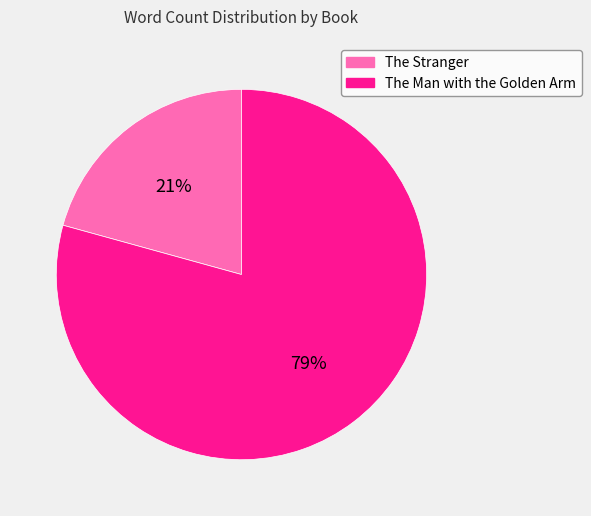

How many segments does this pie chart have?

2